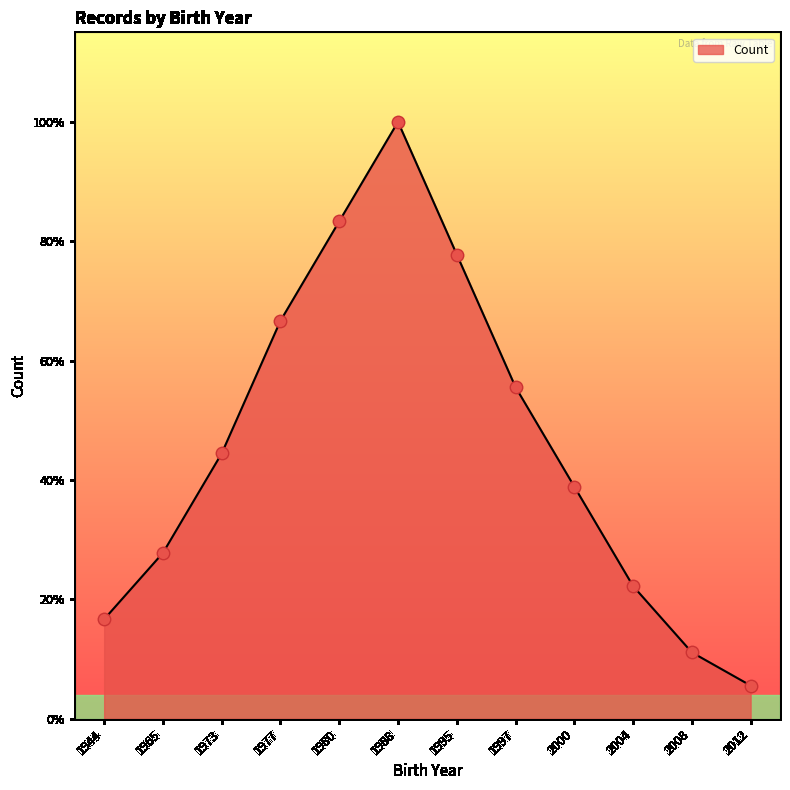

What is the ratio of the value at 2000 to the value at 1944?

2.3